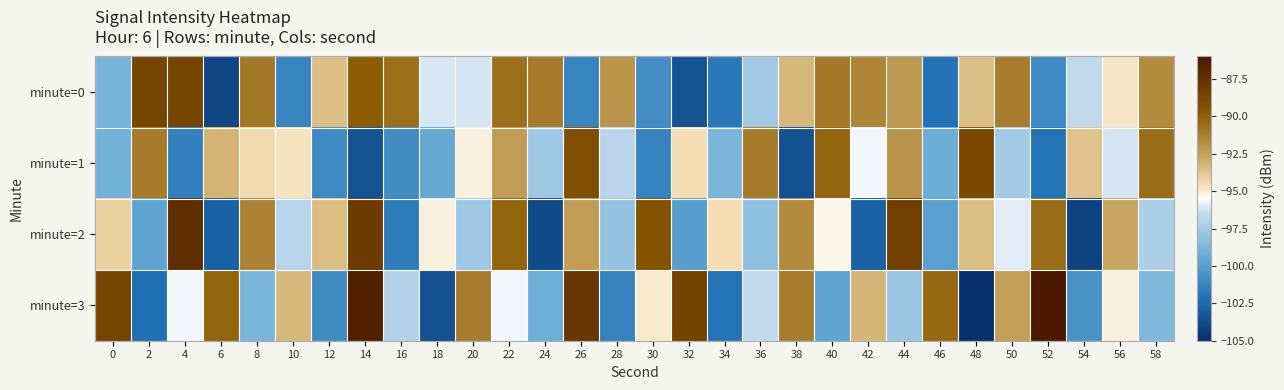

List the series in order of their peak value, highest first.

minute=3, minute=2, minute=0, minute=1